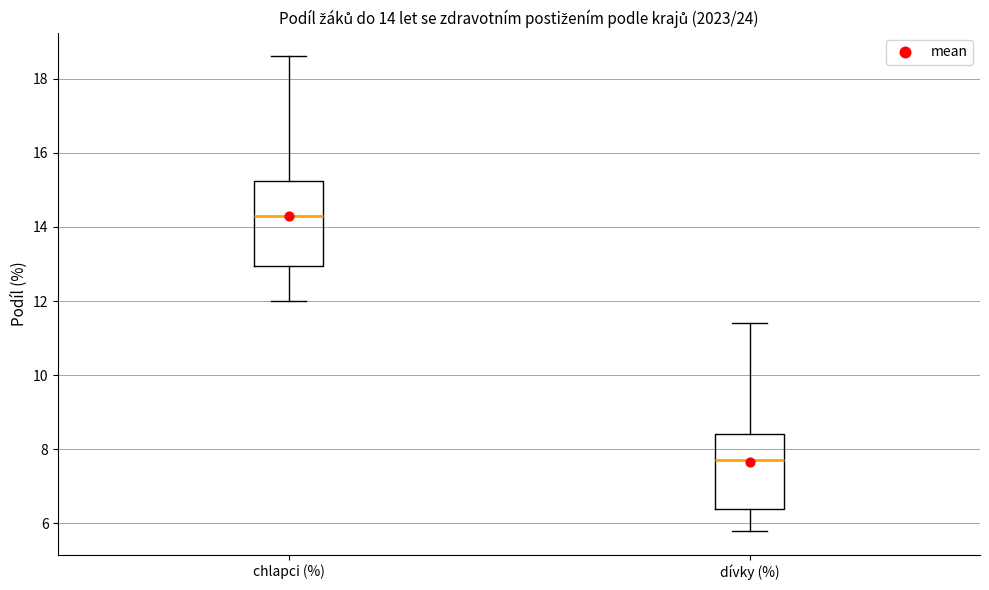

Comparing the boxes themselves (not the whiskers), which one is the tallest?

chlapci (%)